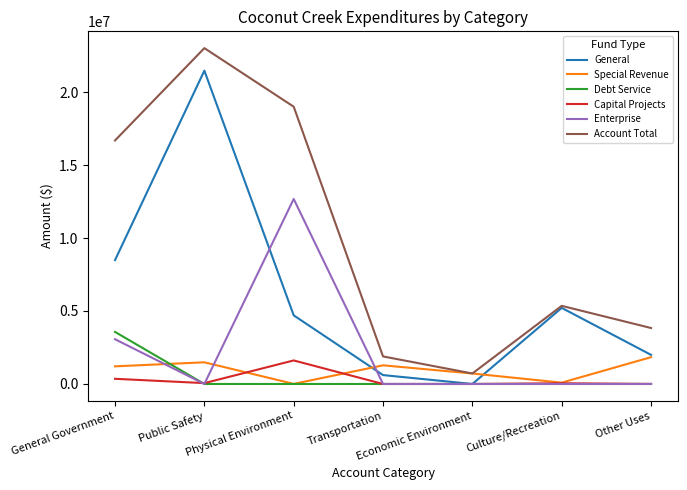

What is the sum of all General values?

42474513